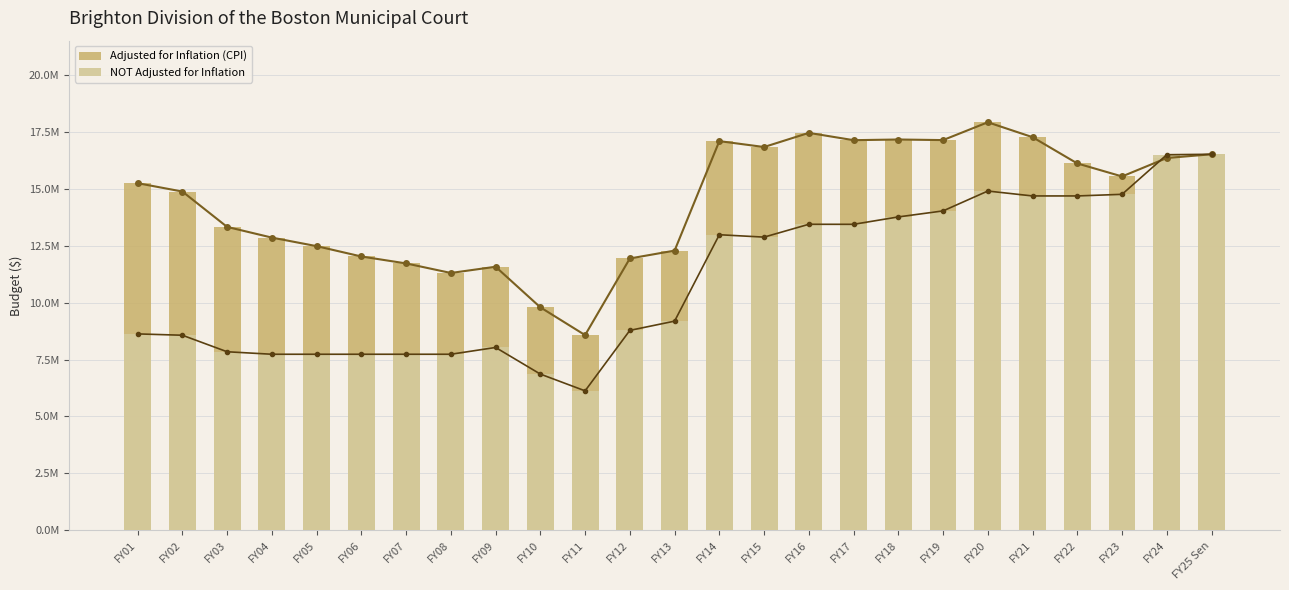

What is the sum of the NOT Adjusted for Inflation values at FY02 and FY19?

22599045